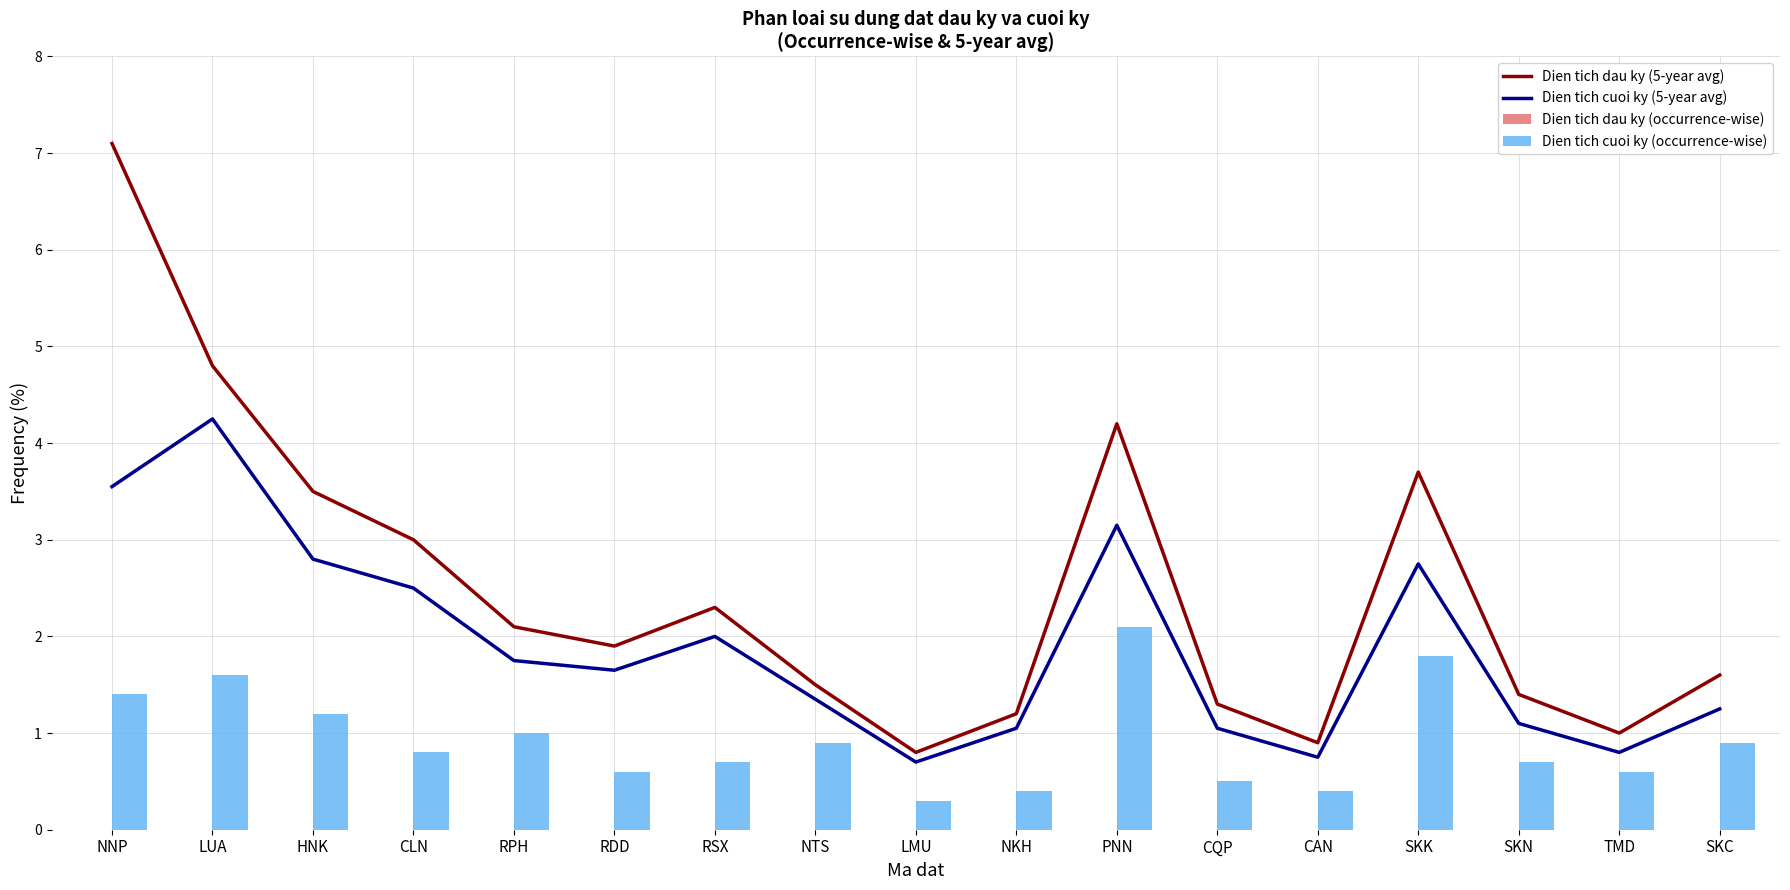

At how many categories does at least one series exceed 2?

8